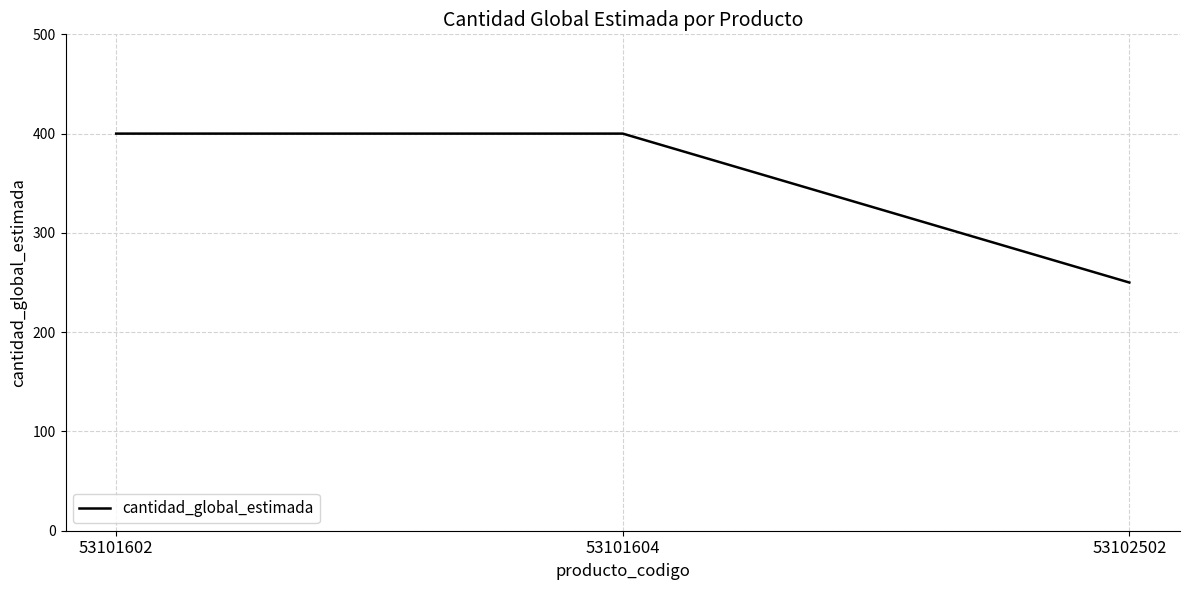

Reading right to left, extract all data points from this chart.

53102502=250	53101604=400	53101602=400